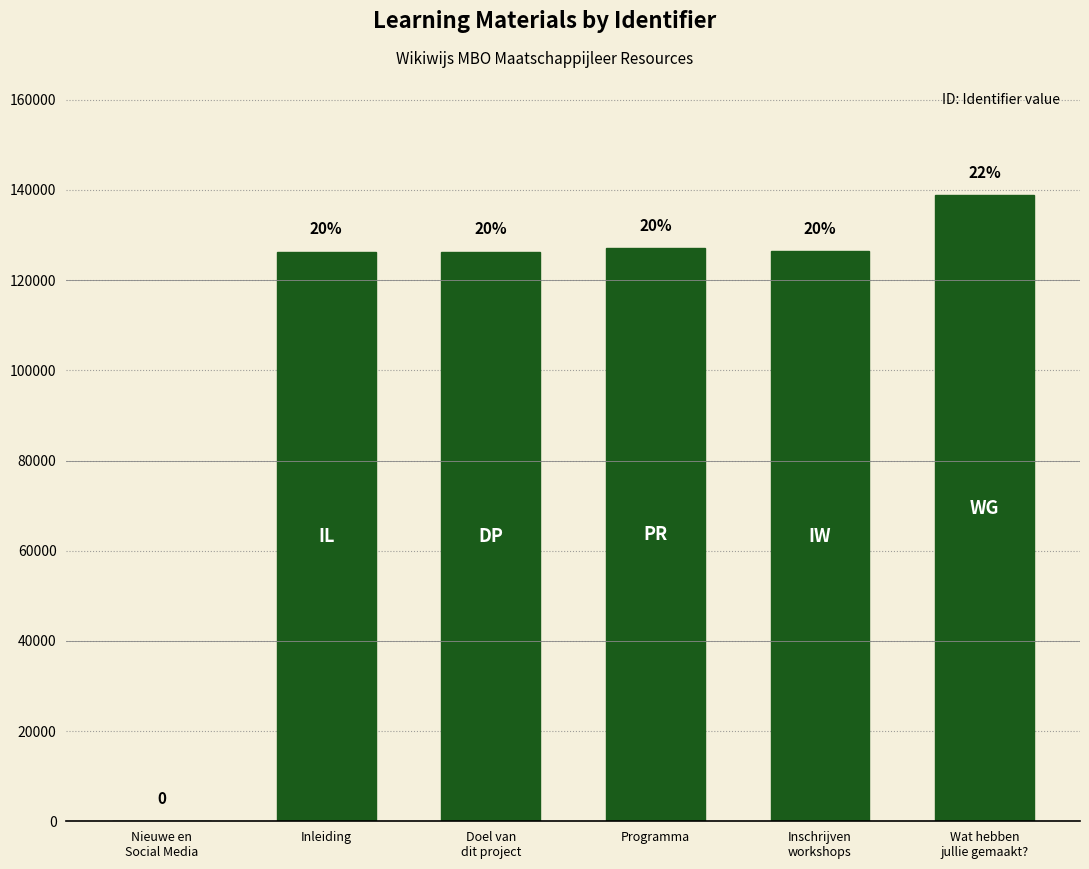

Rank the categories by value from lowest to highest.

Nieuwe en
Social Media, Inleiding, Doel van
dit project, Inschrijven
workshops, Programma, Wat hebben
jullie gemaakt?